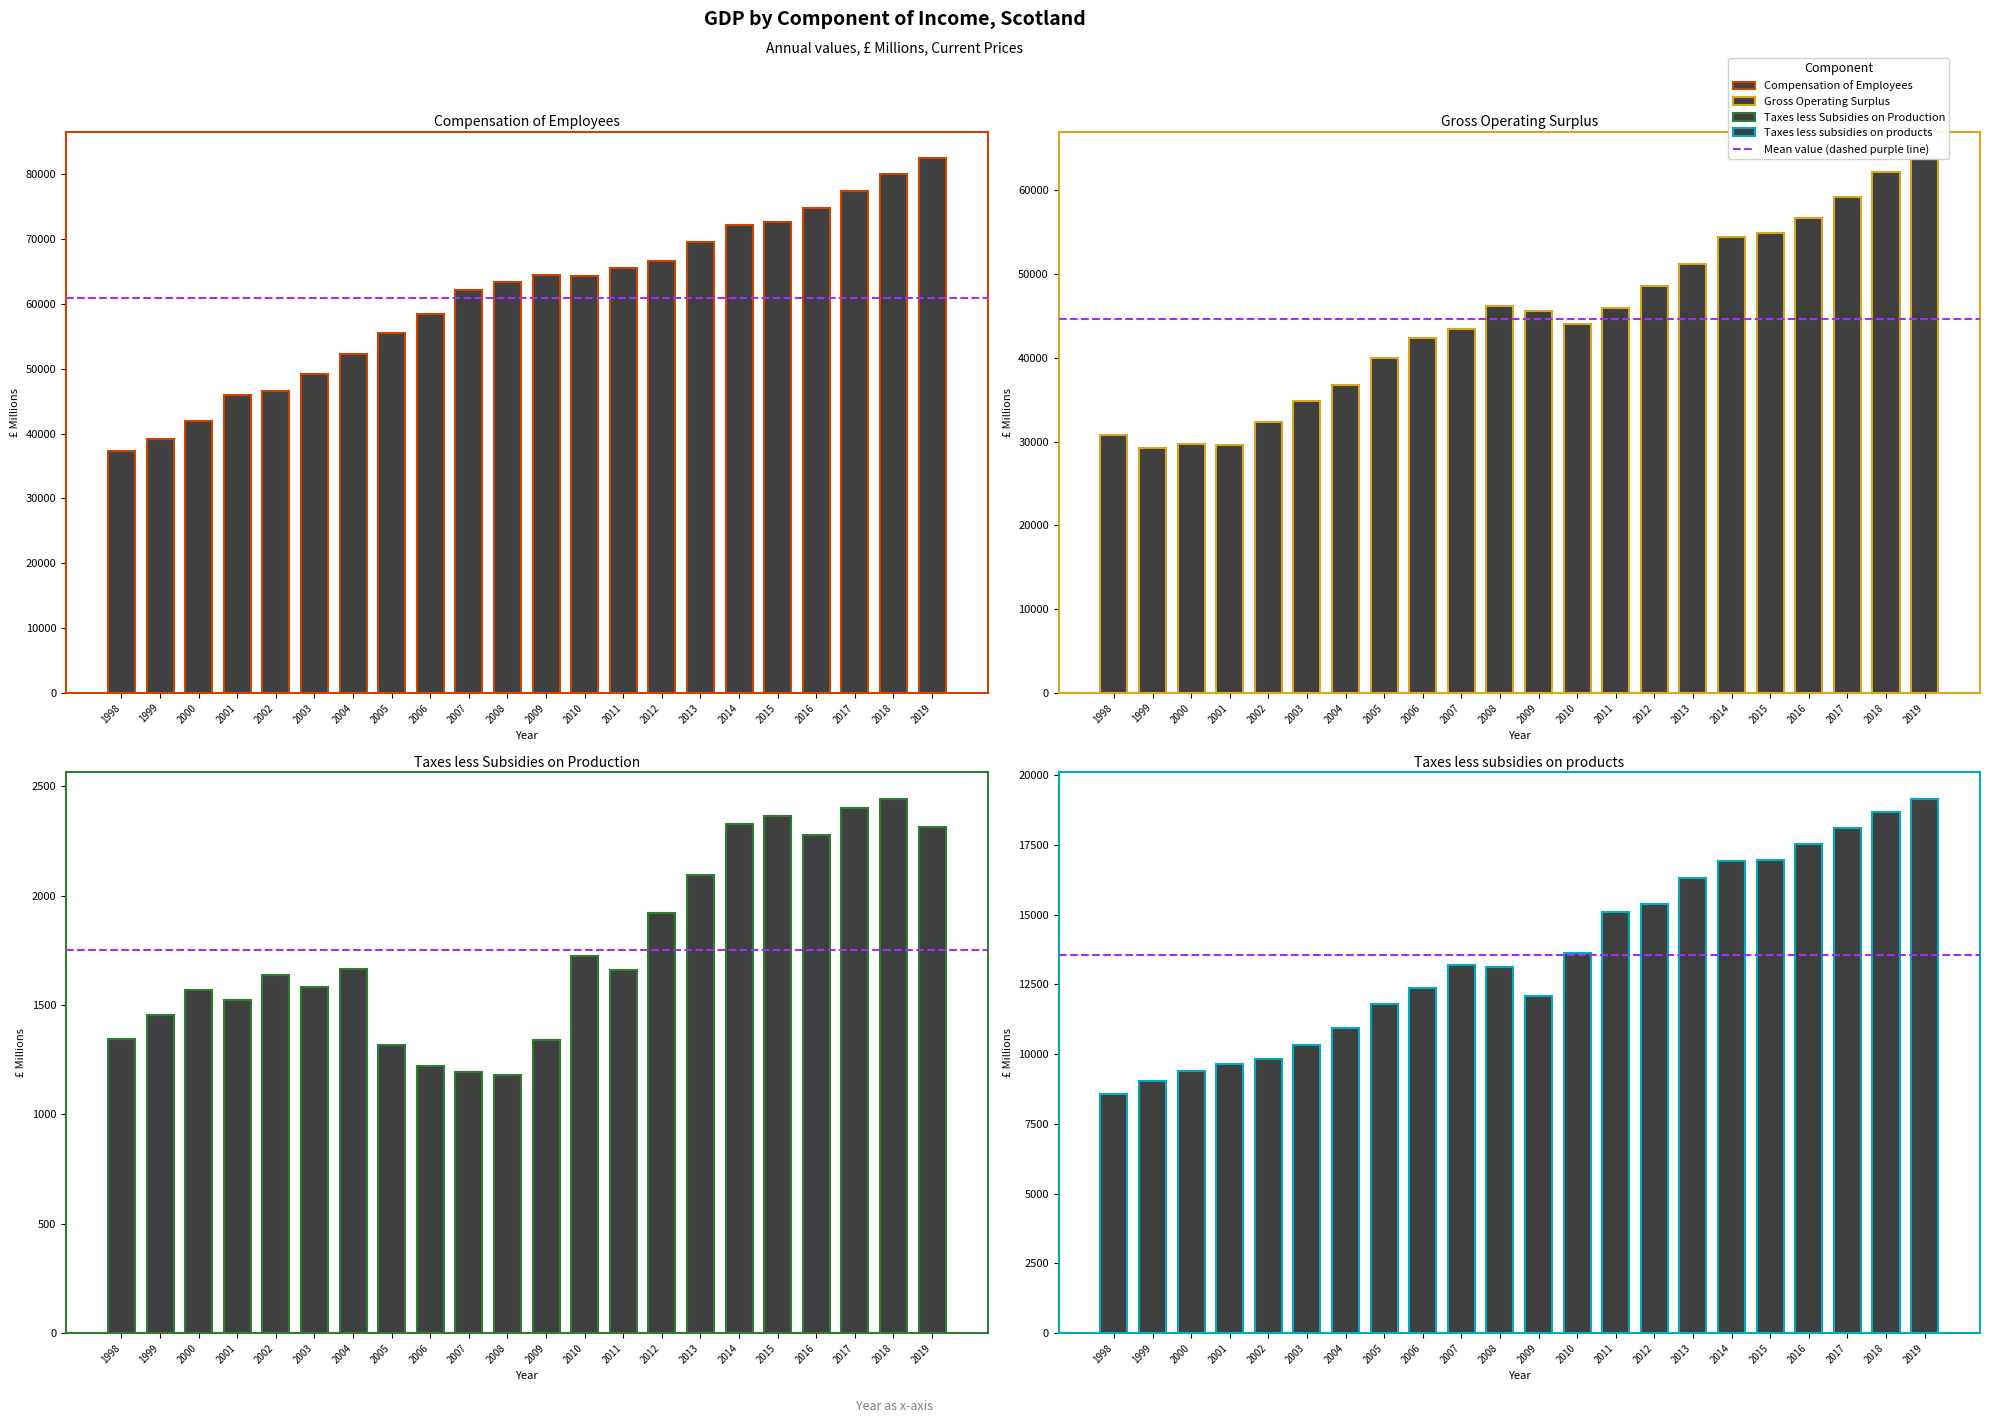

What is the value of the Compensation of Employees bar at the 22nd from the left?

82442.5